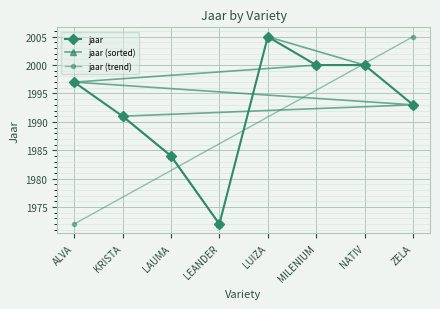

True or false: the data shows 1997 at ALVA.

True